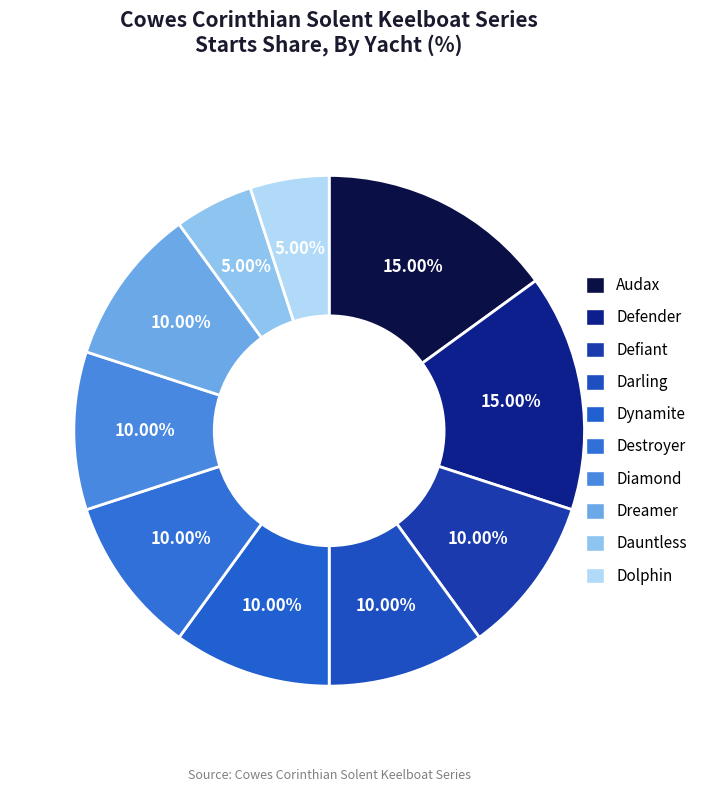

Which slice is the largest?

Audax